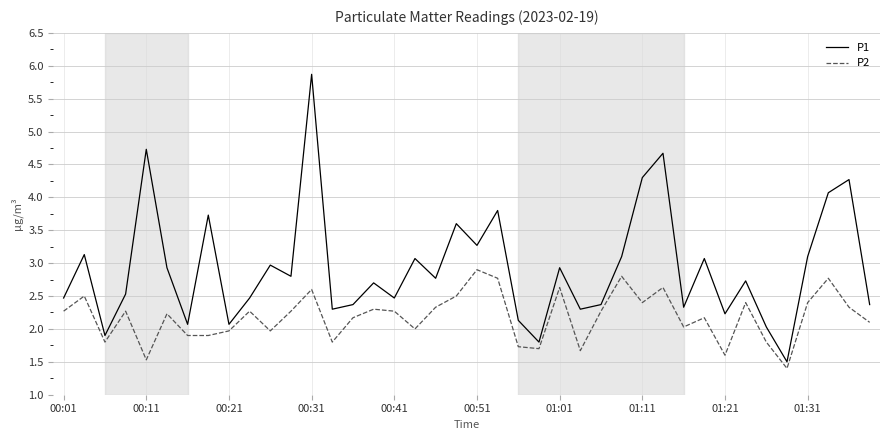

Which series has the widest spread of values?

P1